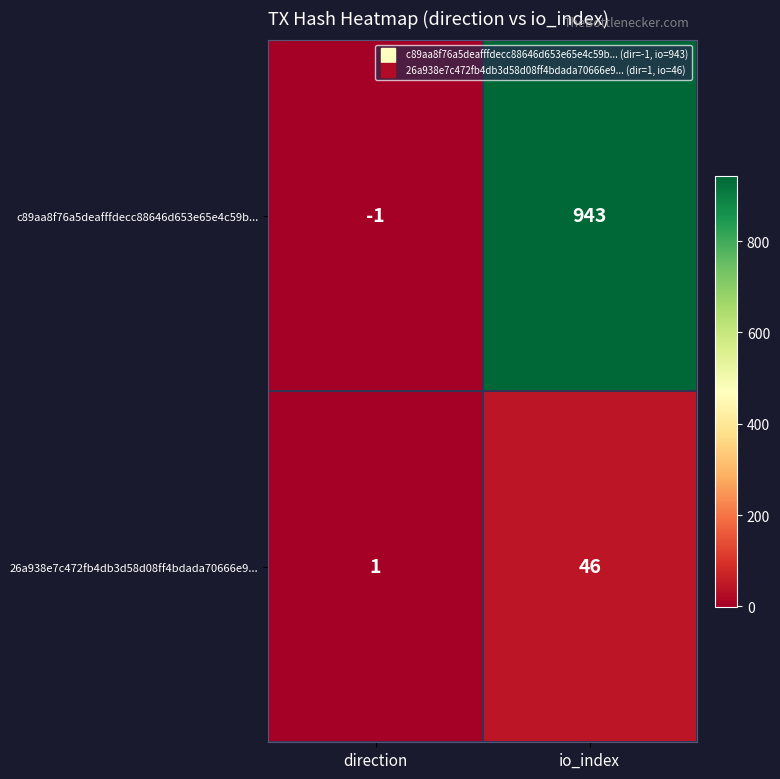

Rank the series by their maximum value, from highest to lowest.

c89aa8f76a5deafffdecc88646d653e65e4c59b..., 26a938e7c472fb4db3d58d08ff4bdada70666e9...